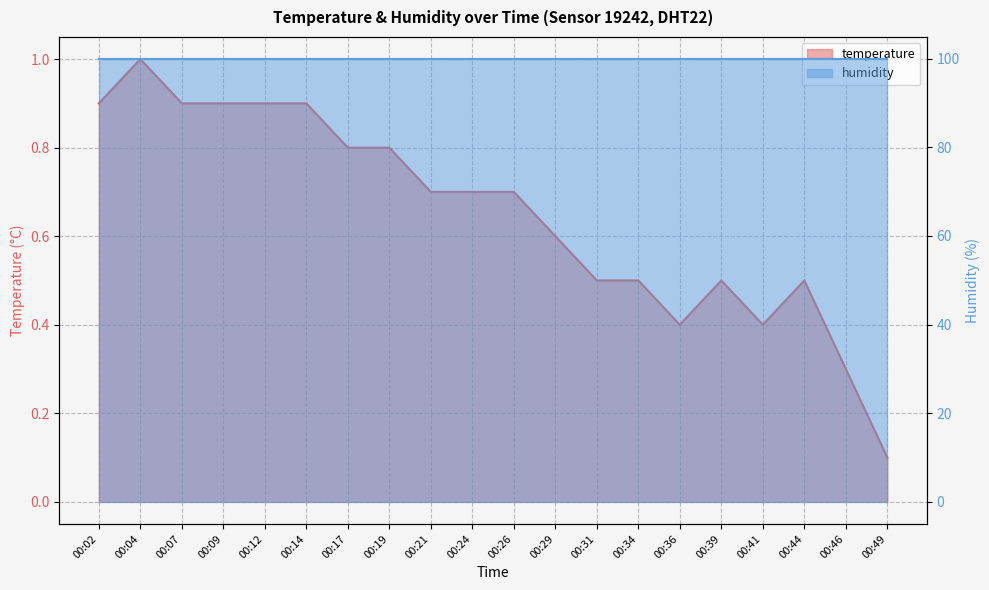

Is it true that the value at 00:34 is 0.5?

True